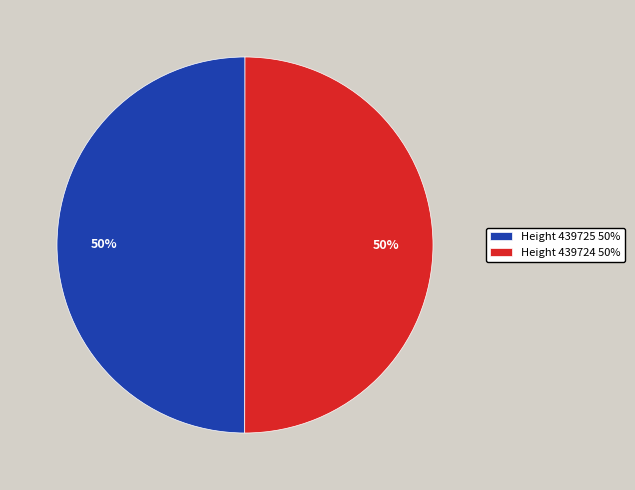

Is the sum of Height 439725 50% and Height 439724 50% greater than half?

Yes